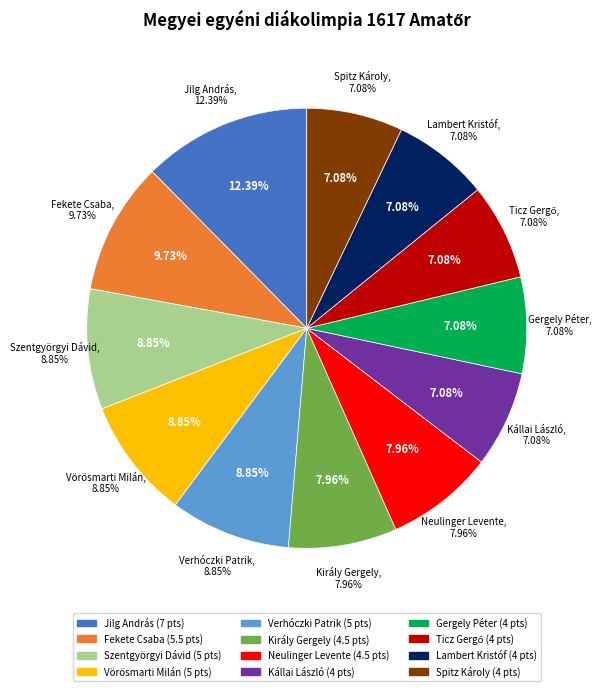

To the nearest percent, what percentage of the pie is Király Gergely?

8%